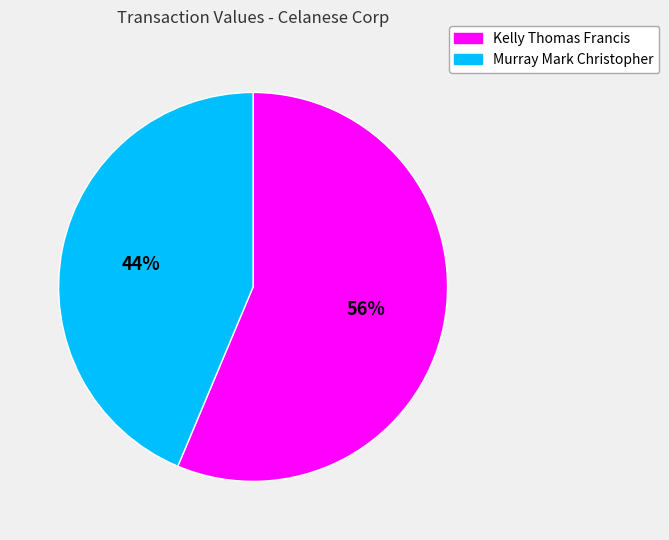

How many segments does this pie chart have?

2